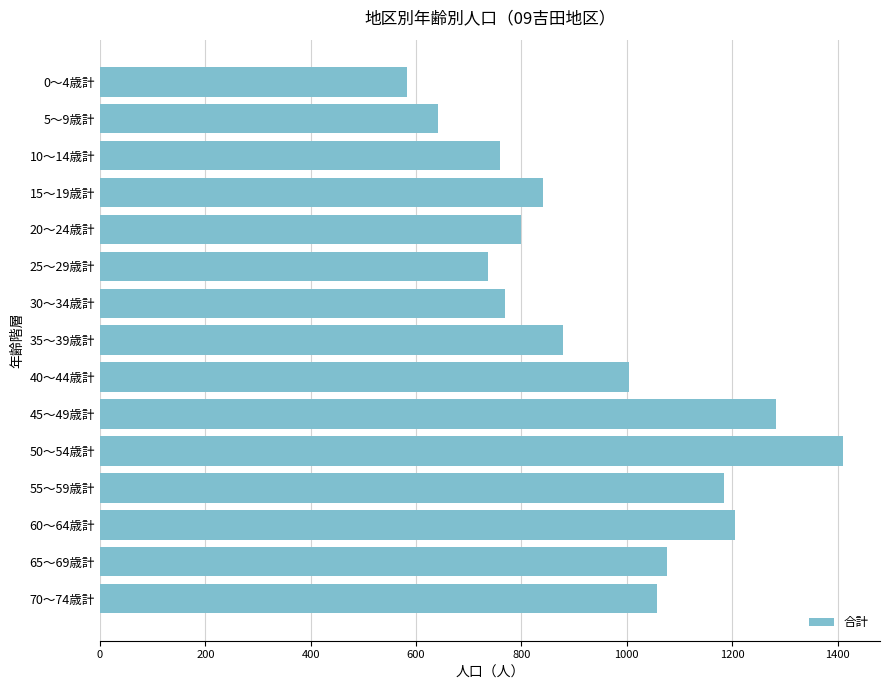

Count the number of categories in the chart.

15